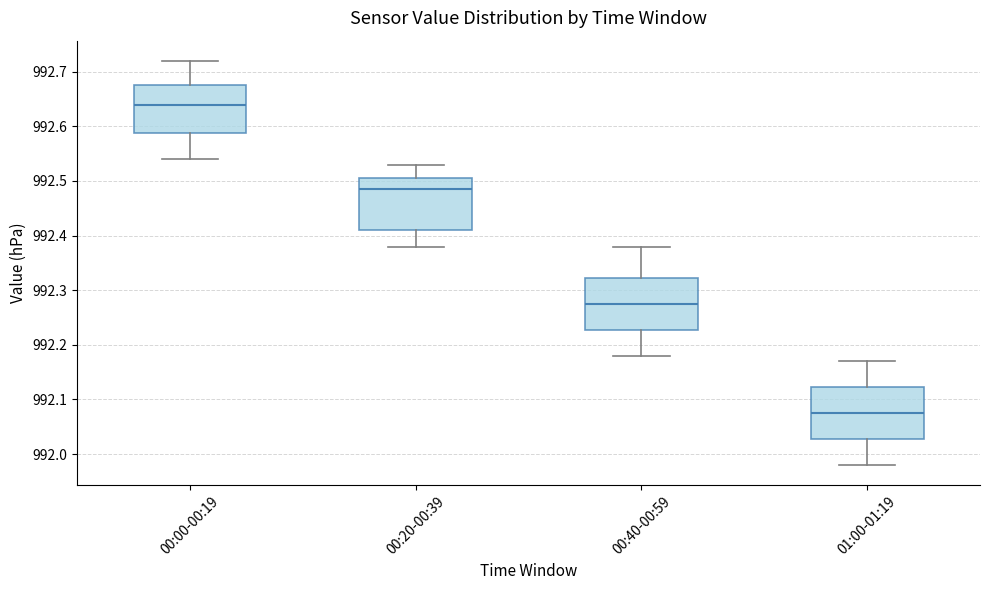

Which box has the highest median line?

00:00-00:19